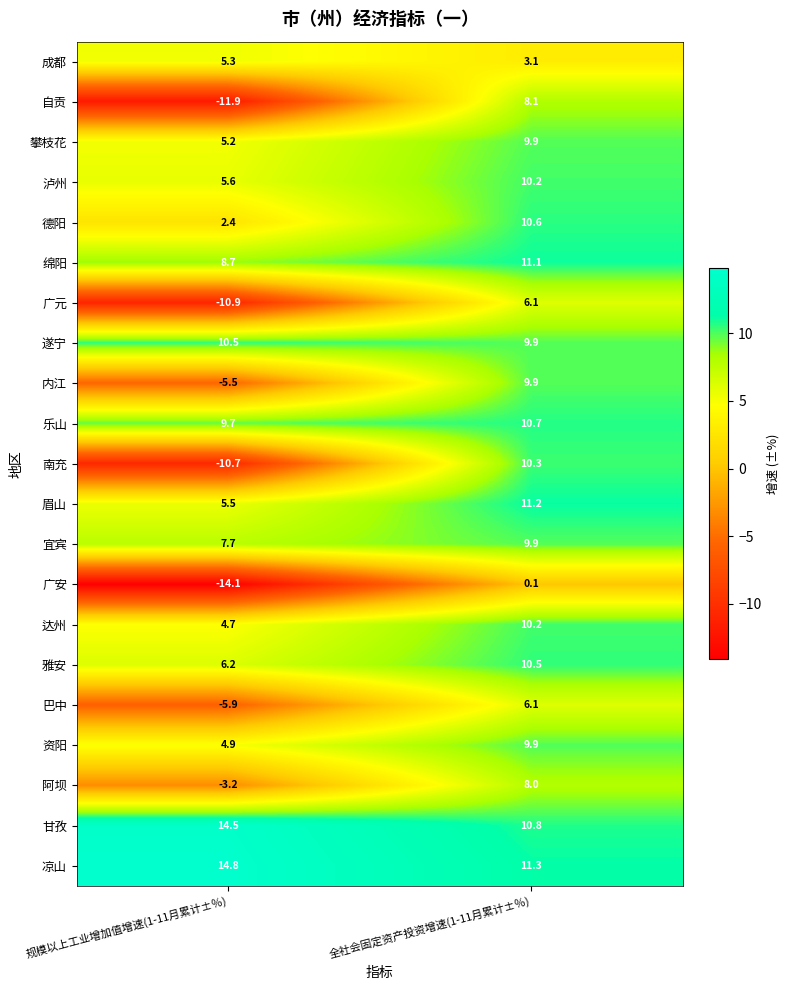

What is the difference between the highest and lowest values at 全社会固定资产投资增速(1-11月累计±％)?

11.2